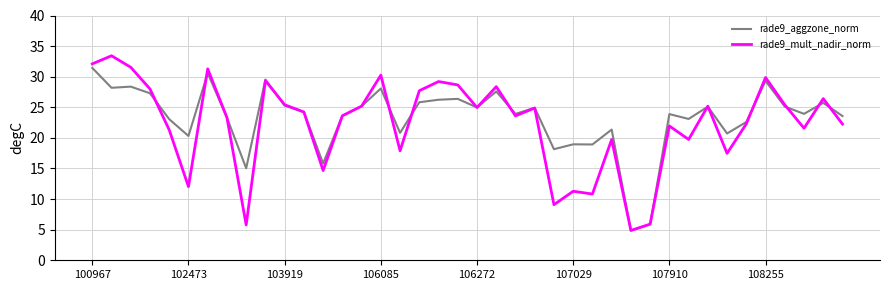

Which series has the widest spread of values?

rade9_mult_nadir_norm